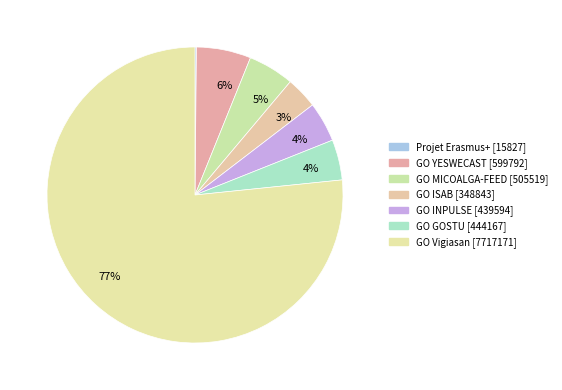

How many segments does this pie chart have?

7